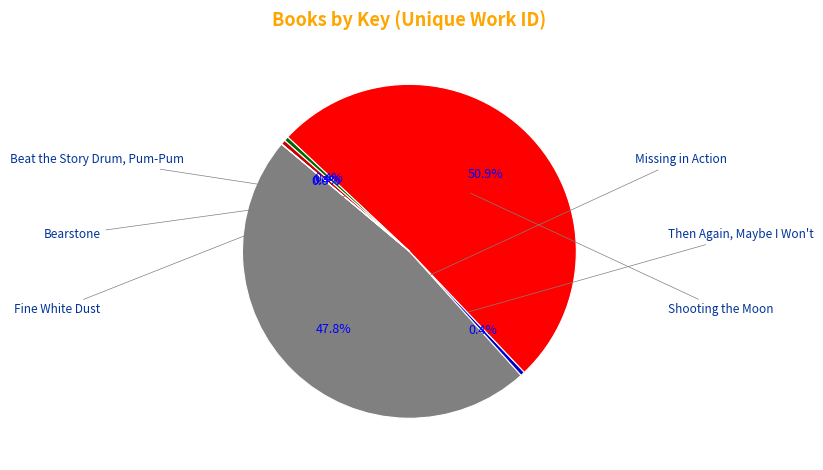

Is there a majority slice in this chart?

Yes